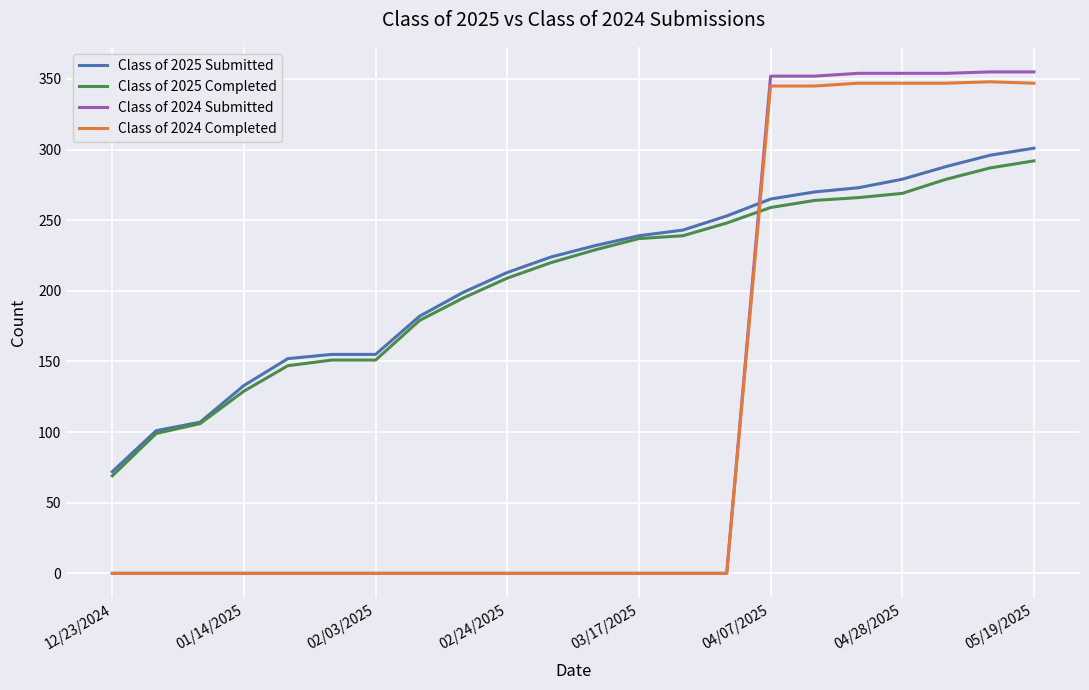

What is the highest value of the Class of 2024 Completed series?

348